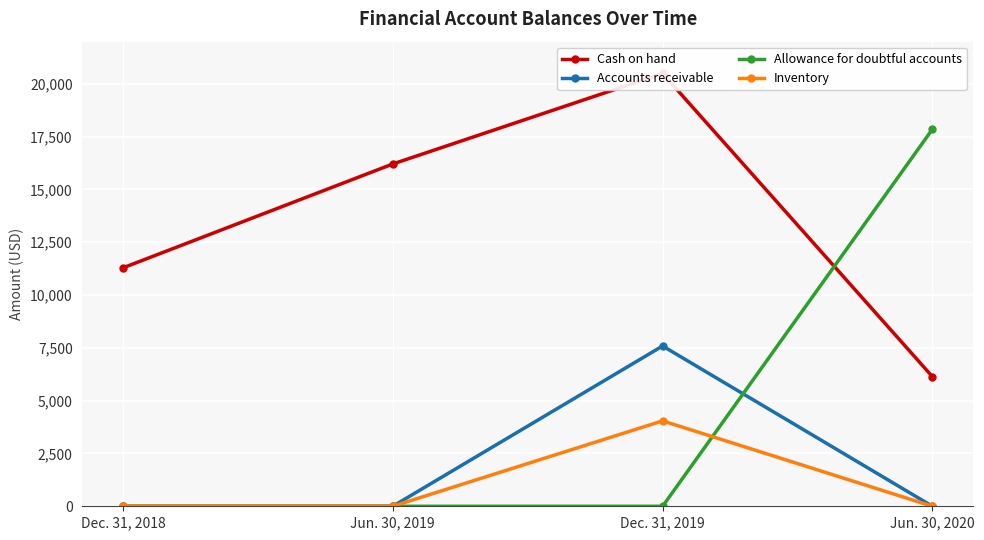

What is the total value across all series at Dec. 31, 2018?

11290